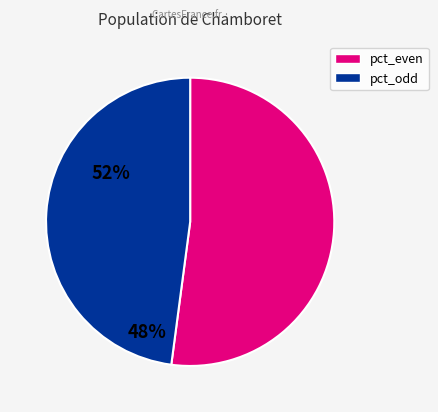

Count the number of slices in the pie.

2